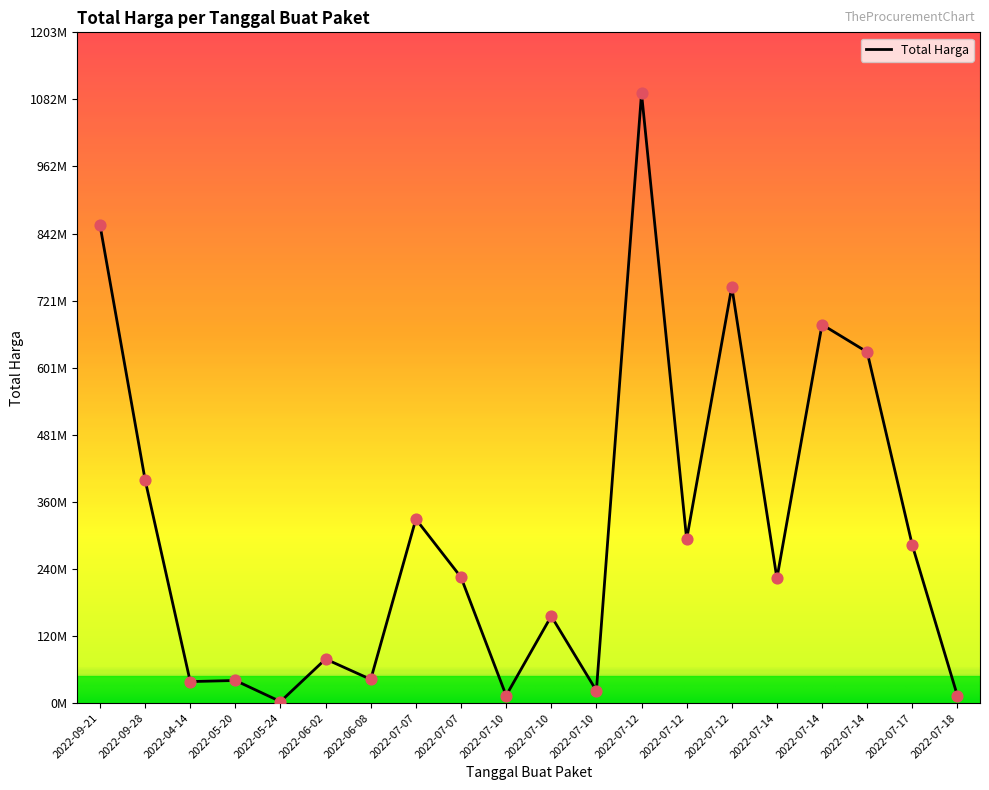

Between 2022-05-24 and 2022-07-14, which is larger?

2022-07-14